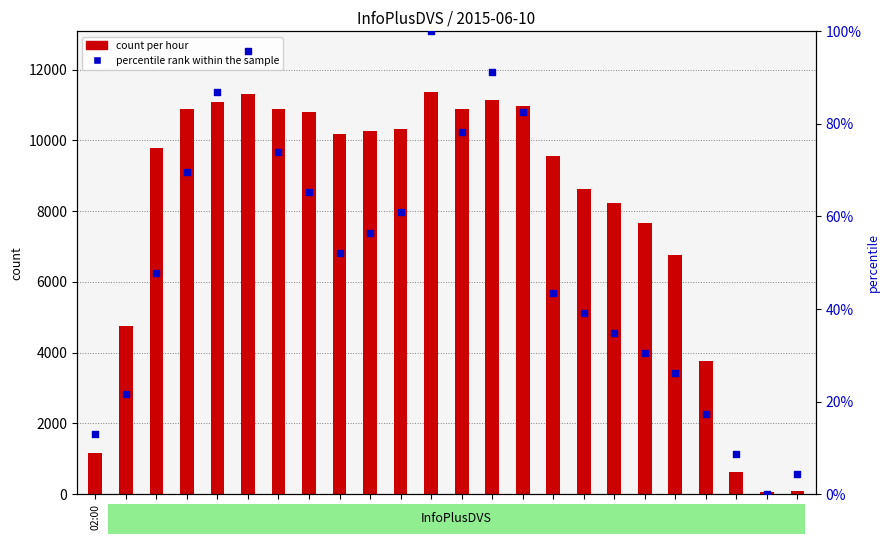

What is the total value across all series at 12:00?

10388.9